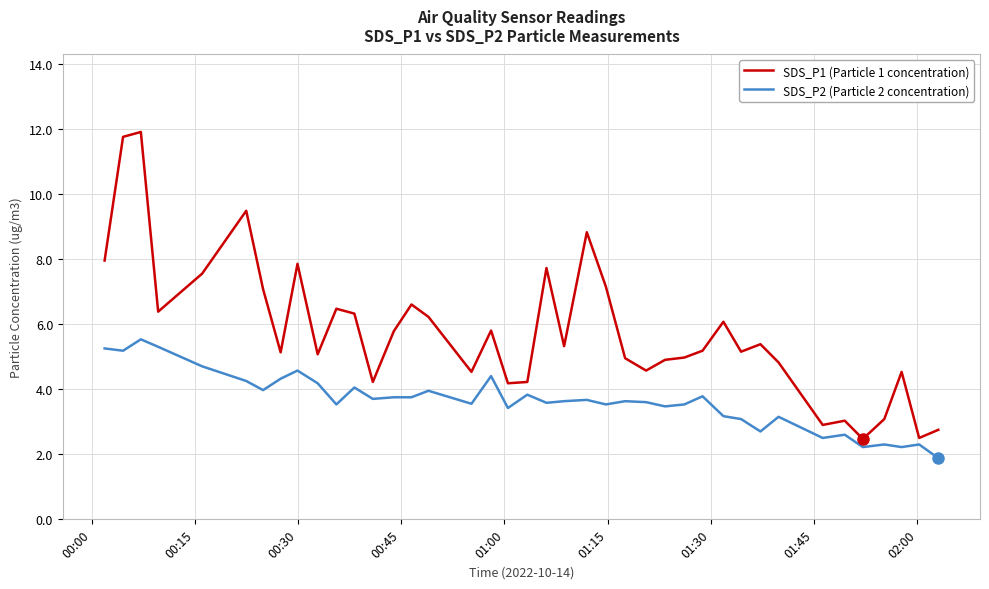

What is the smallest value displayed?

1.9